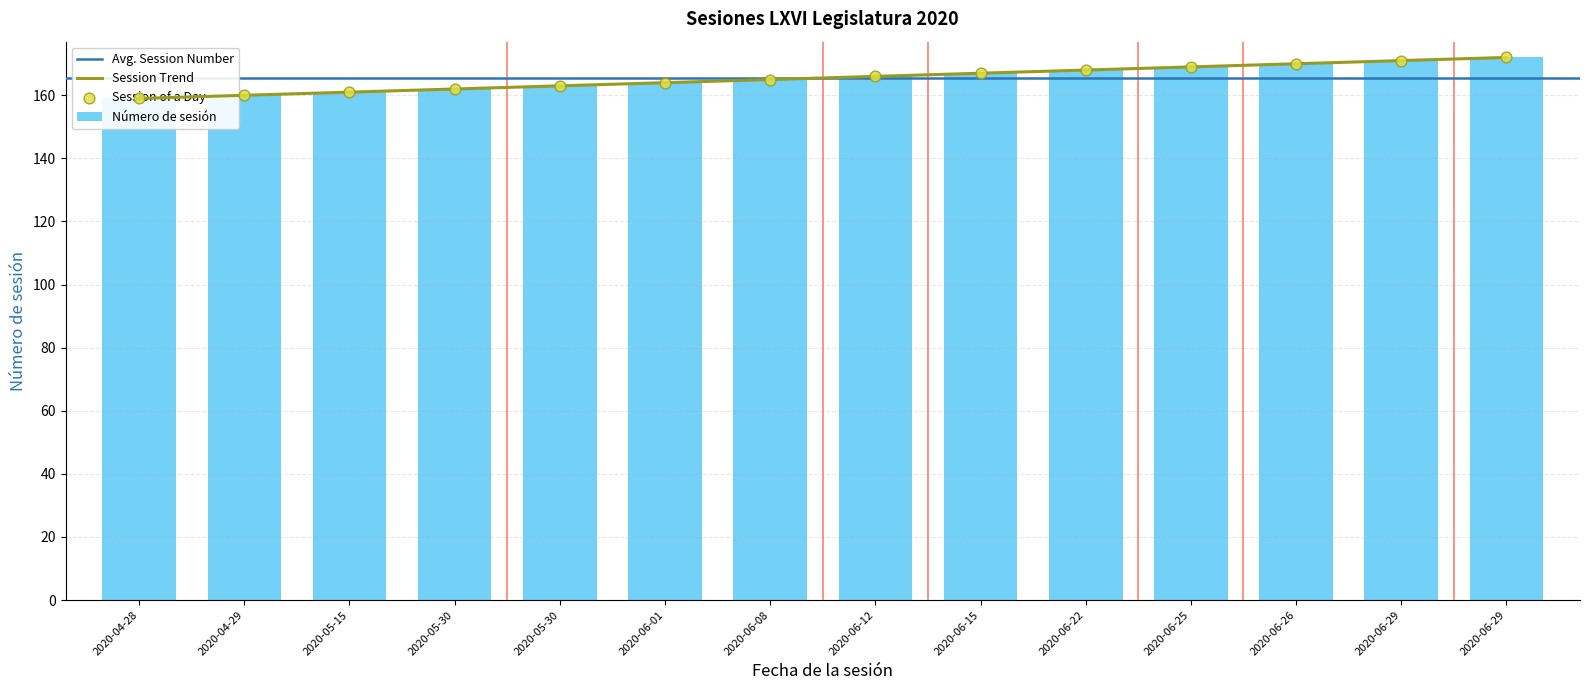

What is the ratio of the value at 2020-04-29 to the value at 2020-05-30?

1.0